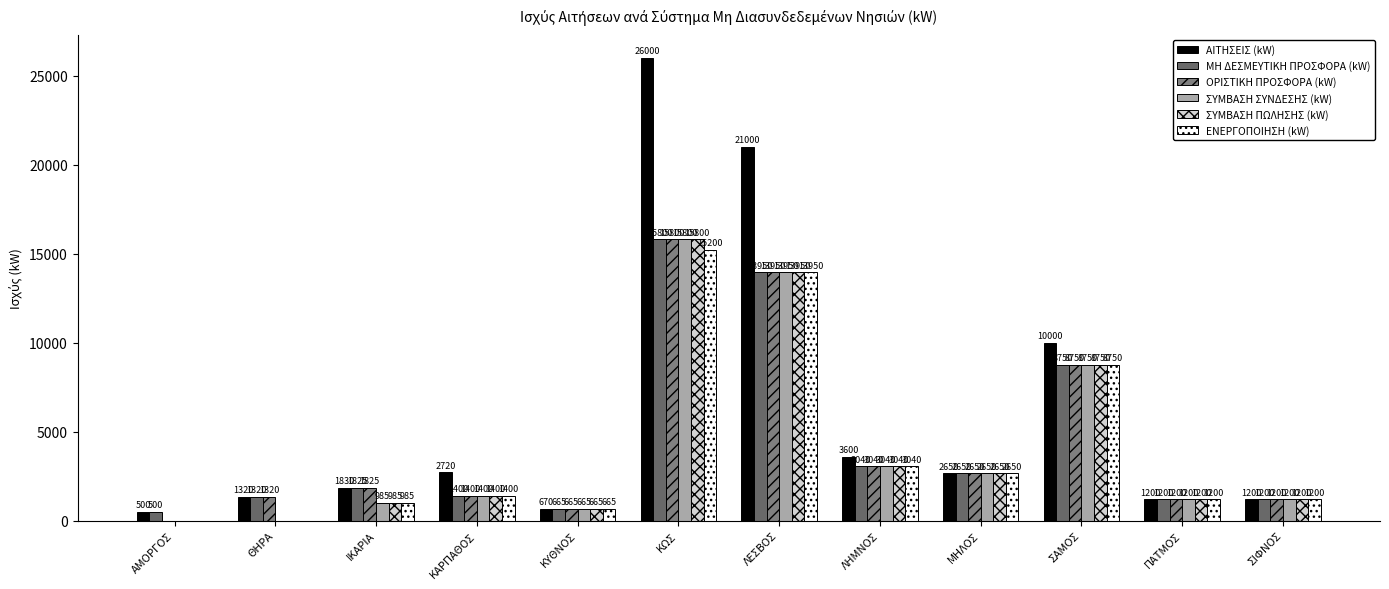

What are all the series names shown in the legend?

ΑΙΤΗΣΕΙΣ (kW), ΜΗ ΔΕΣΜΕΥΤΙΚΗ ΠΡΟΣΦΟΡΑ (kW), ΟΡΙΣΤΙΚΗ ΠΡΟΣΦΟΡΑ (kW), ΣΥΜΒΑΣΗ ΣΥΝΔΕΣΗΣ (kW), ΣΥΜΒΑΣΗ ΠΩΛΗΣΗΣ (kW), ΕΝΕΡΓΟΠΟΙΗΣΗ (kW)